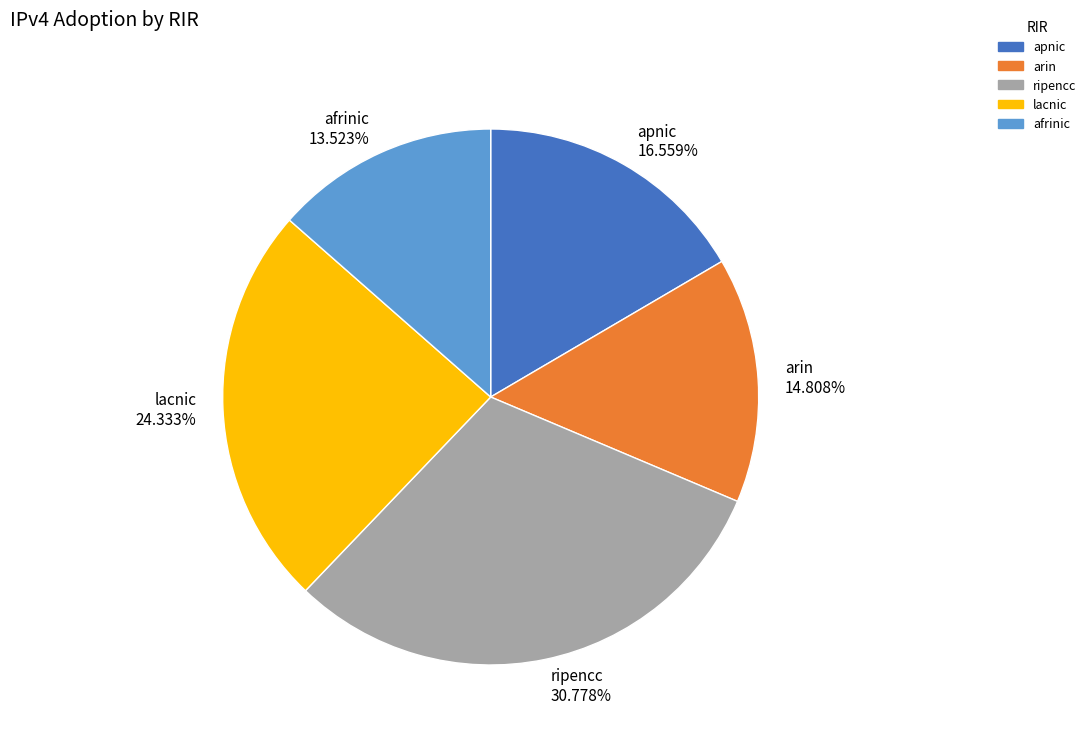

Which has a higher value, arin or afrinic?

arin